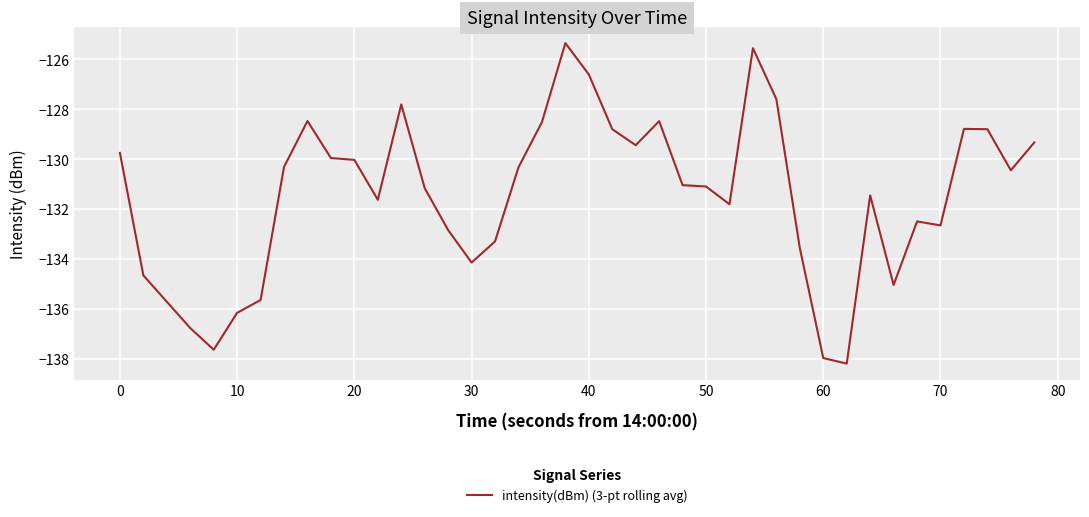

What is the difference between the maximum and minimum values?

12.8